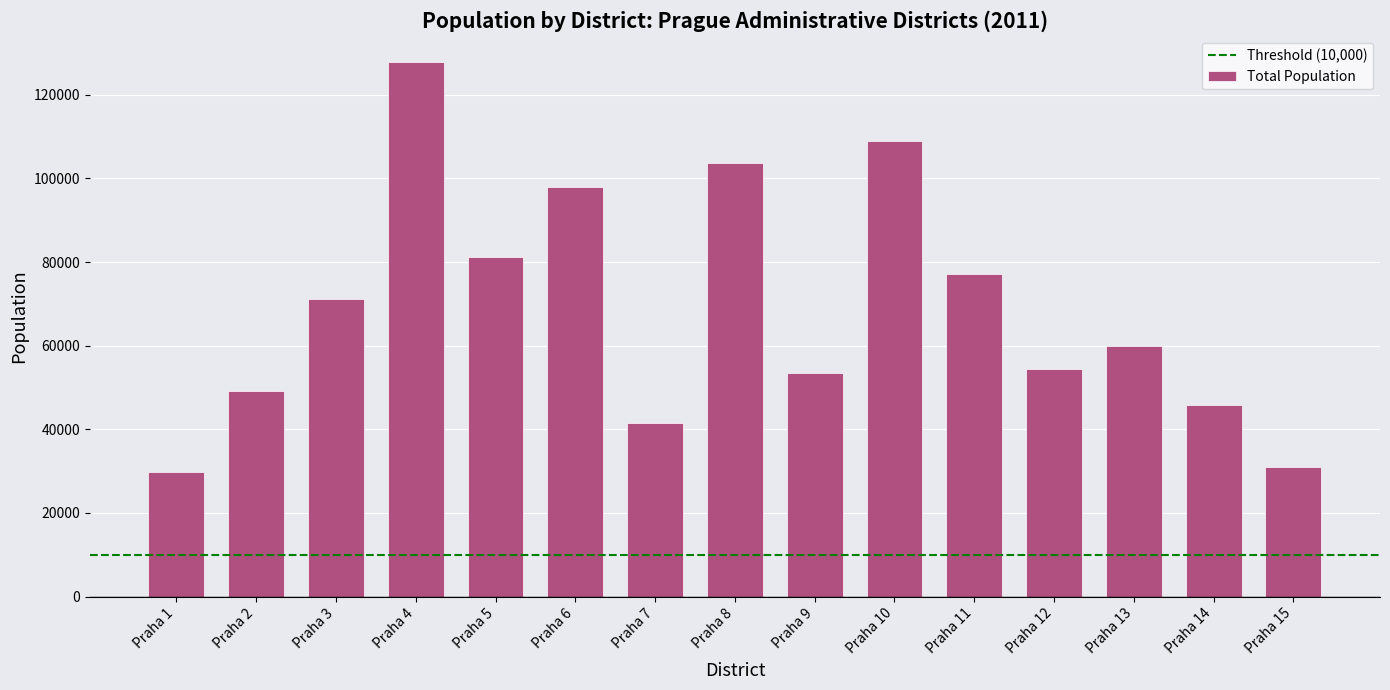

Reading left to right, what are all the values shown in this chart?

Praha 1=29857	Praha 2=49237	Praha 3=71140	Praha 4=127723	Praha 5=81161	Praha 6=97951	Praha 7=41416	Praha 8=103757	Praha 9=53382	Praha 10=108998	Praha 11=77170	Praha 12=54426	Praha 13=59874	Praha 14=45822	Praha 15=30954